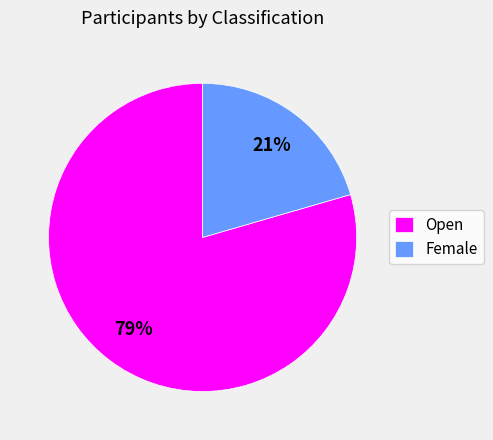

Combined, do Female and Open account for over 50%?

Yes